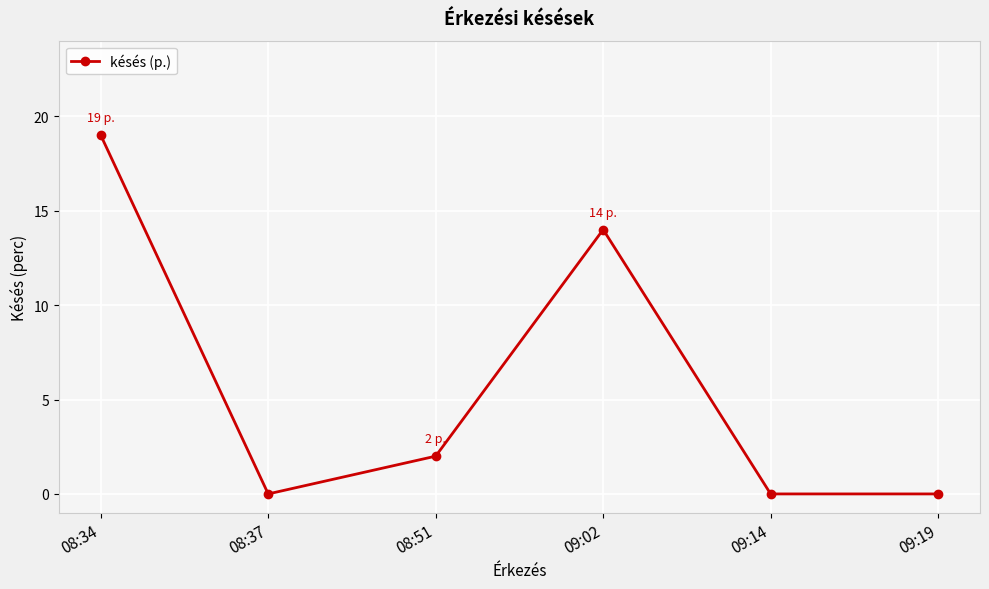

What is the change in value from 08:34 to 09:19?

-19